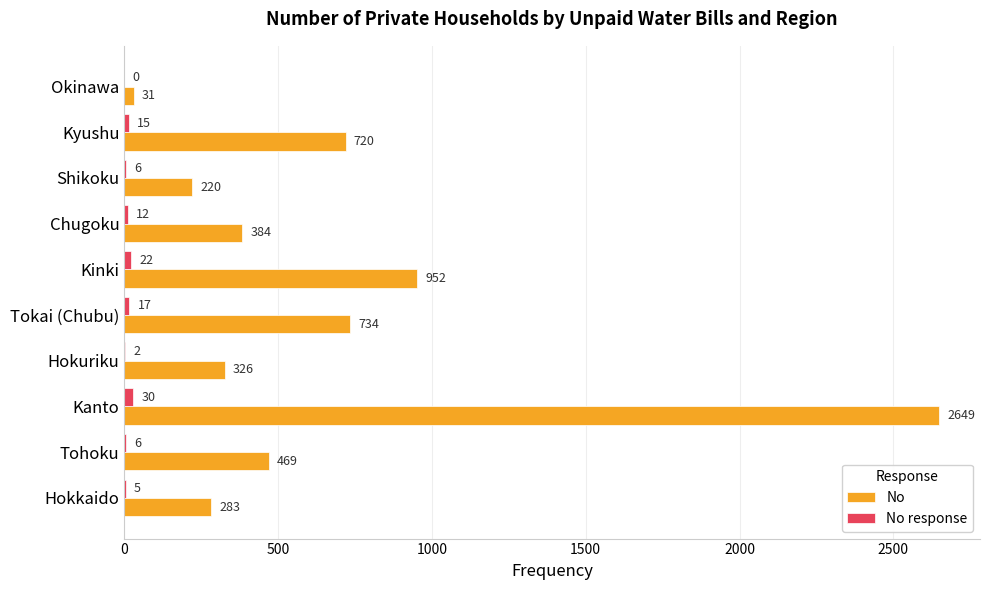

Count the number of categories in the chart.

10